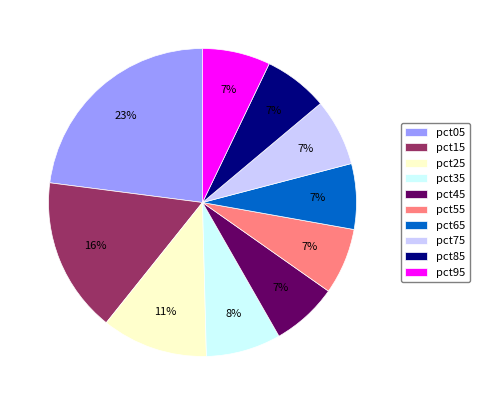

Combined, do pct15 and pct65 account for over 50%?

No